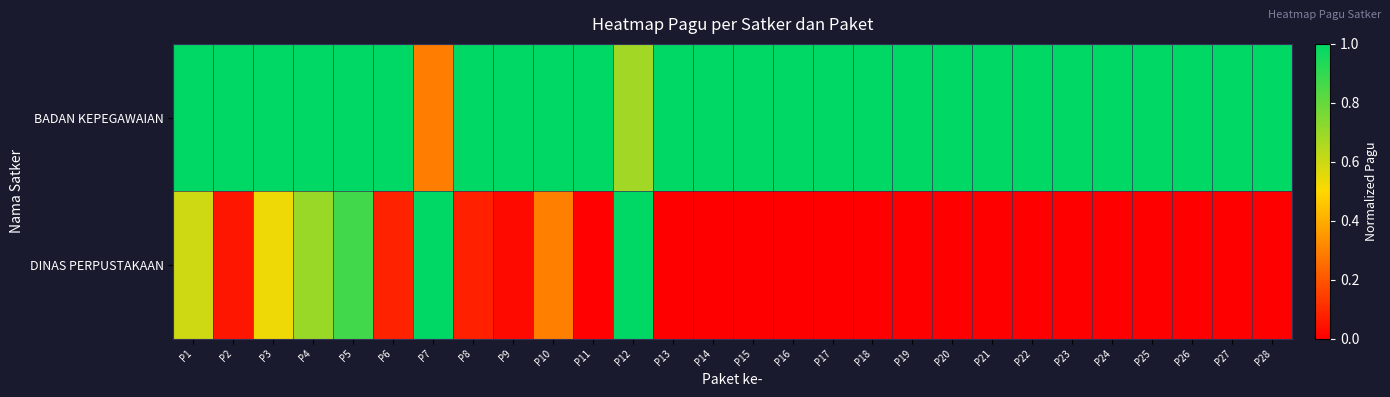

Which series has the largest total across all categories?

BADAN KEPEGAWAIAN